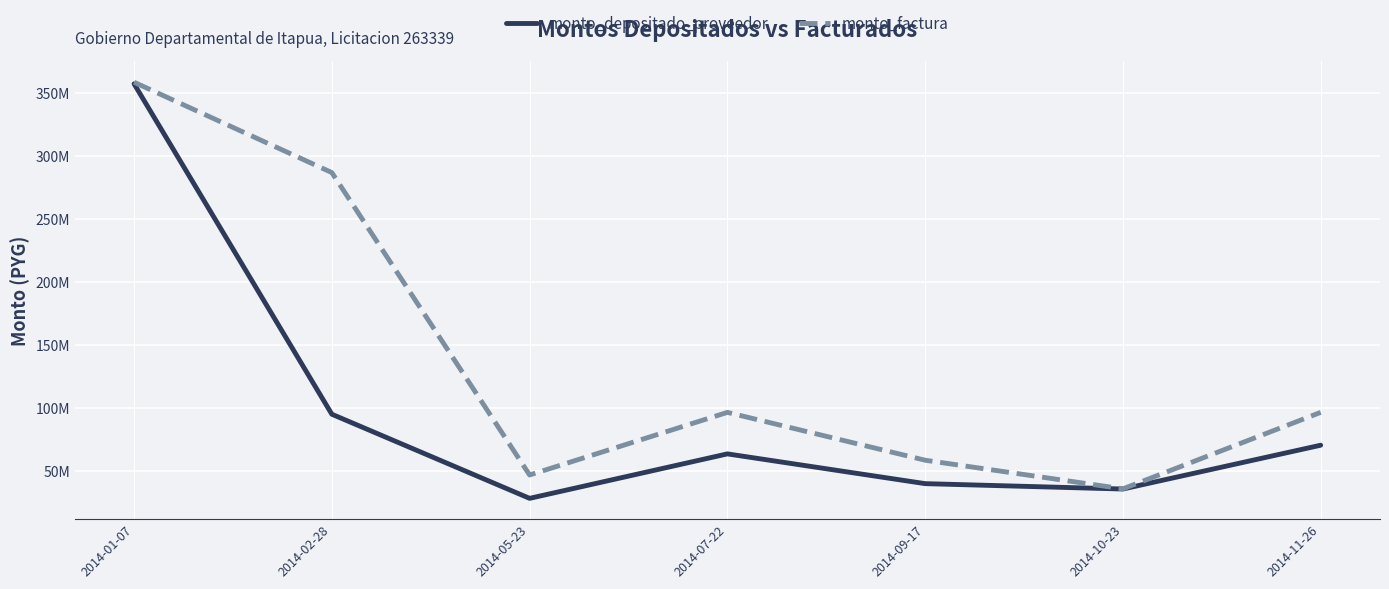

True or false: monto_factura has more than 1 interior local peaks.

False